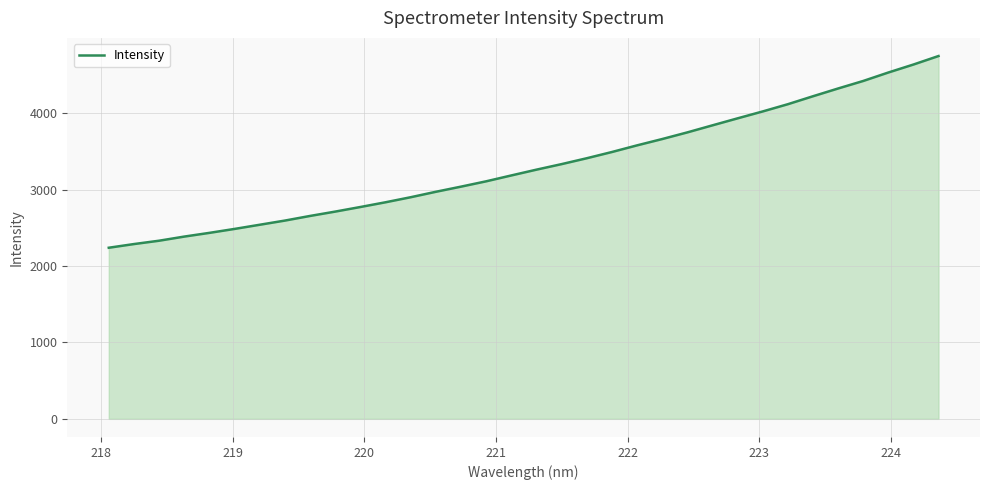

Does the chart have visible grid lines?

Yes